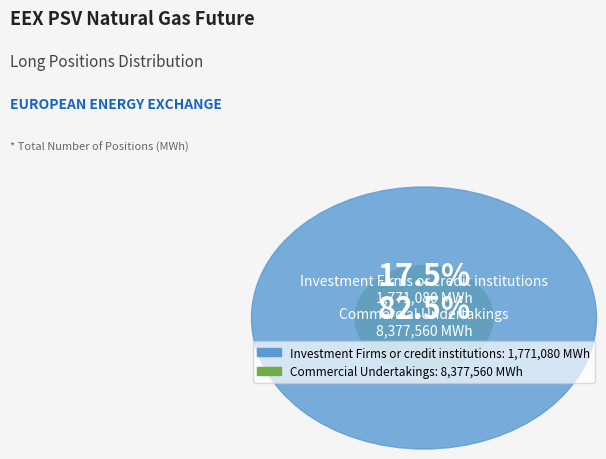

True or false: Investment Firms or credit institutions accounts for 9% of the total.

False